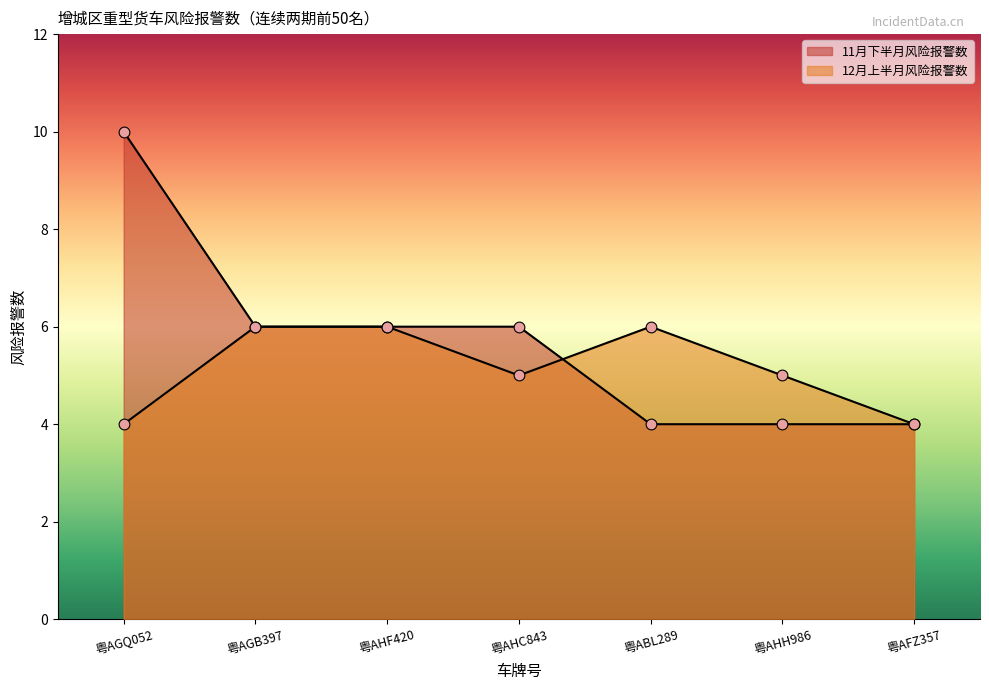

Which series has the widest spread of Y values?

11月下半月风险报警数